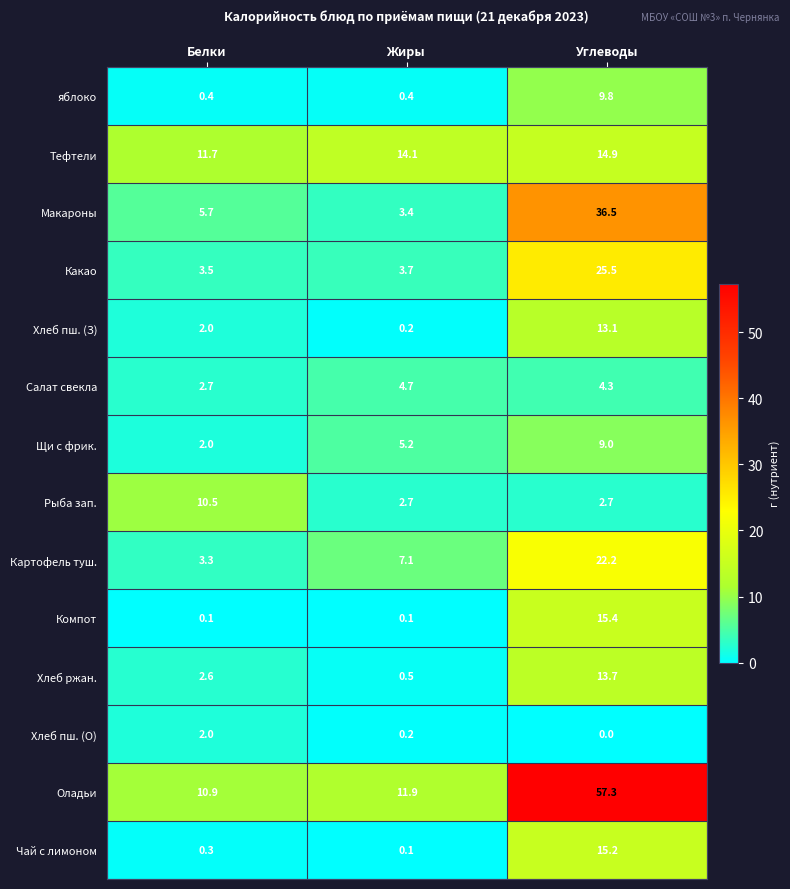

Which series has the largest total across all categories?

Оладьи